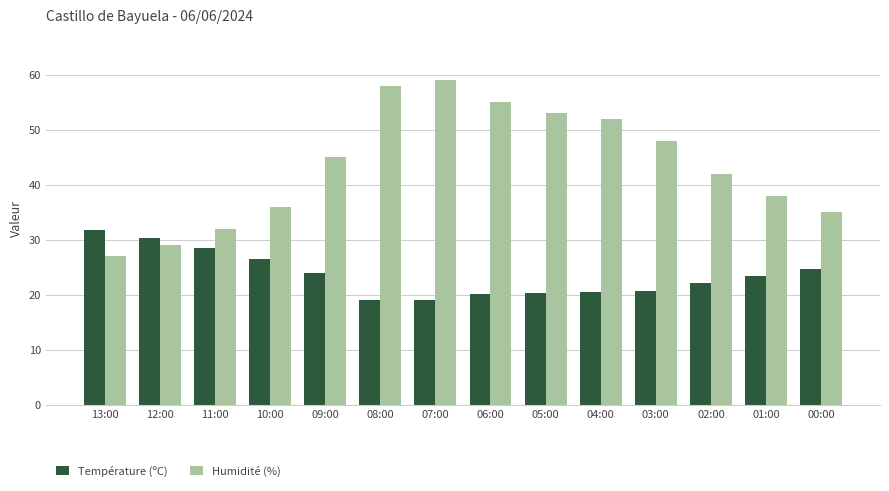

Is it true that Humidité (%) equals 31.6 at 05:00?

False